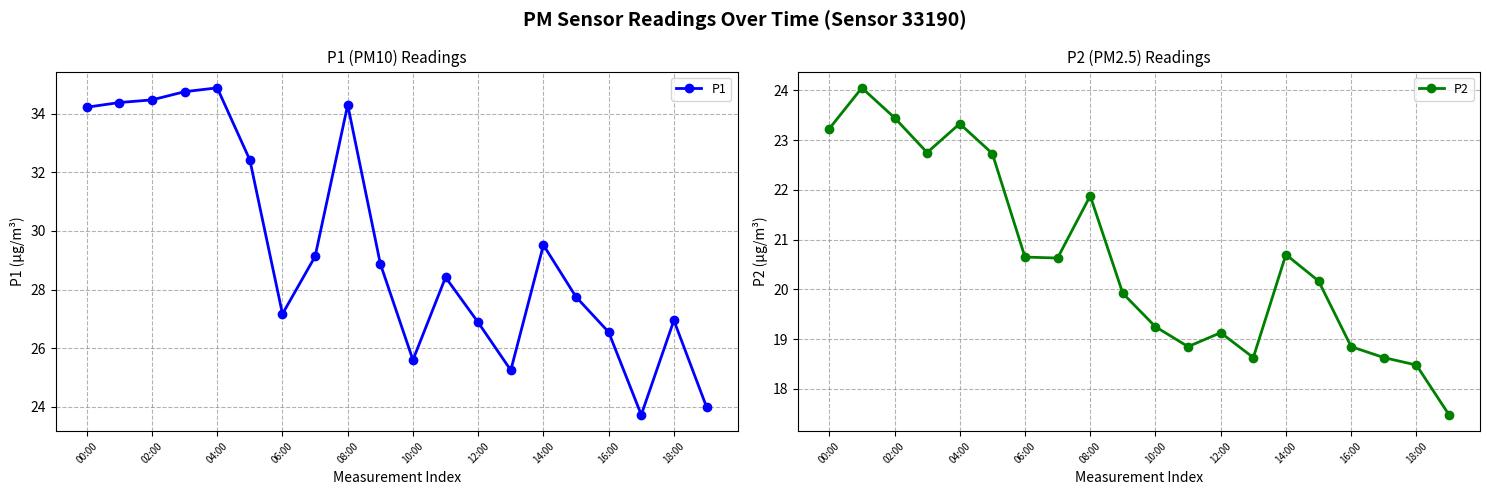

Where does the P1 series first go above 28?

00:00